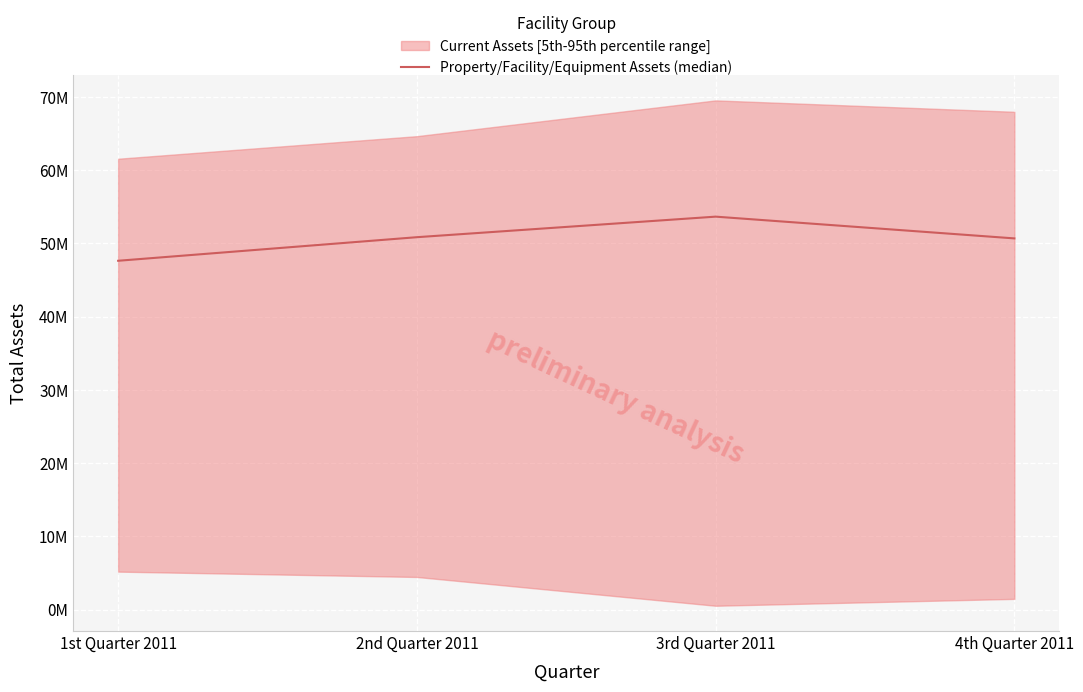

At which label does the data first exceed 50847868?

3rd Quarter 2011